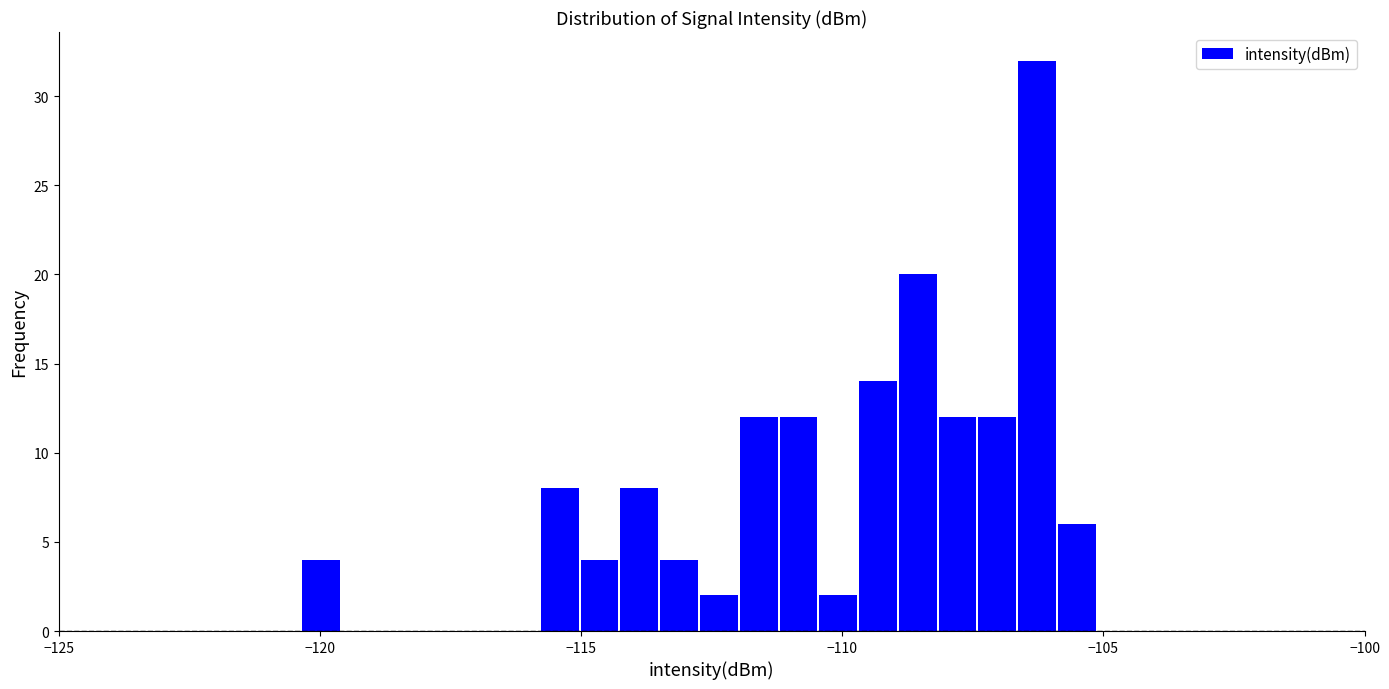

Around what value on the x-axis is the tallest bar? Give the approximate position of its centre, as read against the axis.

-106.5